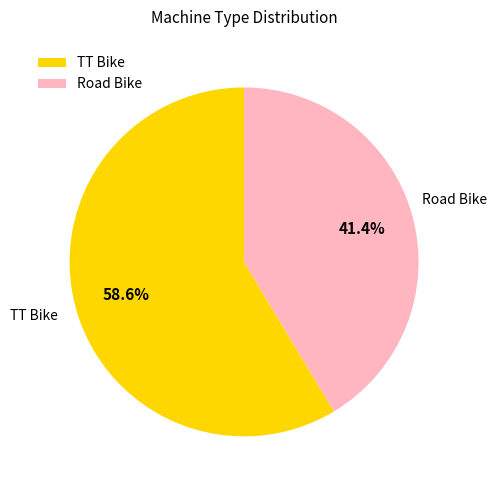

What percentage is NOT represented by Road Bike?

58.6%